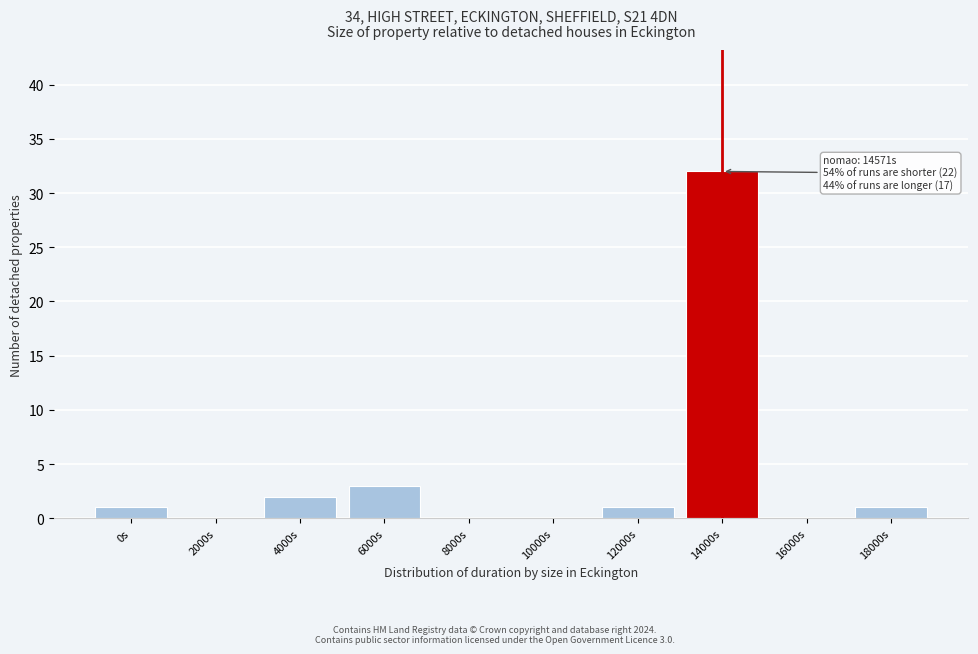

Reading left to right, transcribe all the data shown in this chart.

0s=1	2000s=0	4000s=2	6000s=3	8000s=0	10000s=0	12000s=1	14000s=32	16000s=0	18000s=1